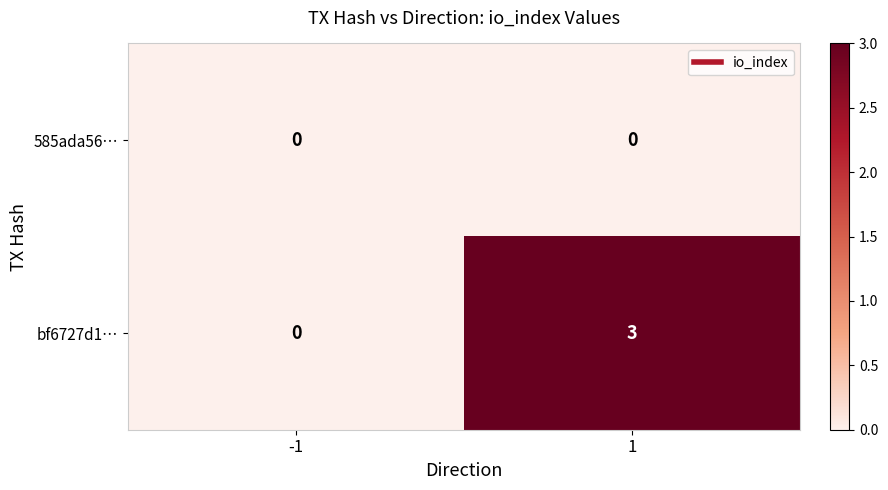

Which series changed the most between -1 and 1?

bf6727d1…